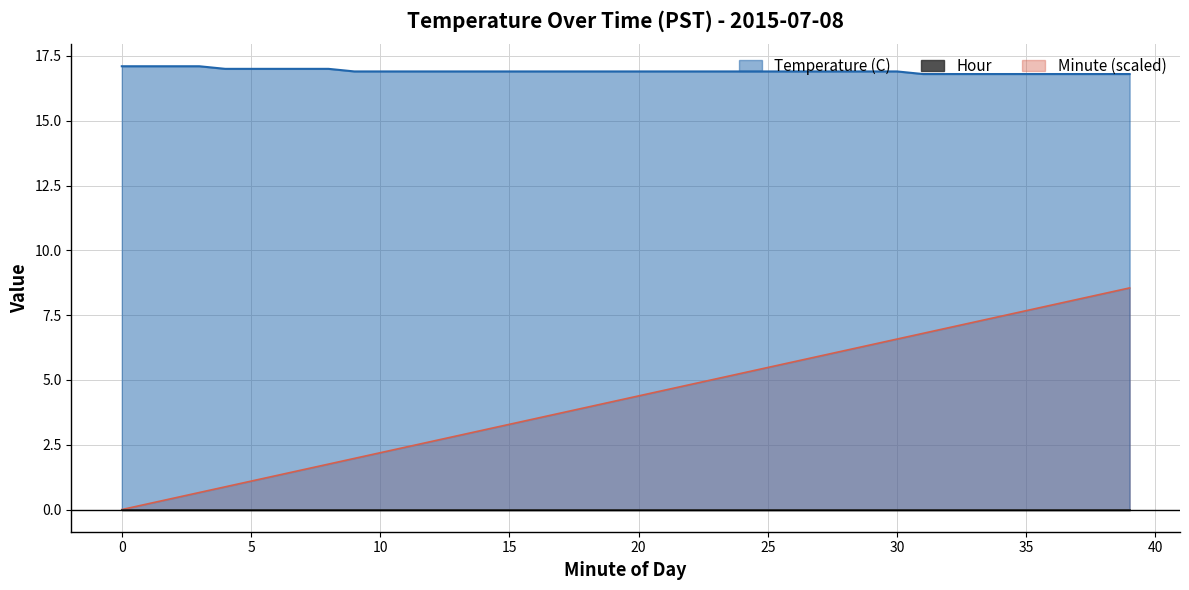

What is the value of the Temperature (C) point at the 10th from the left?

16.9